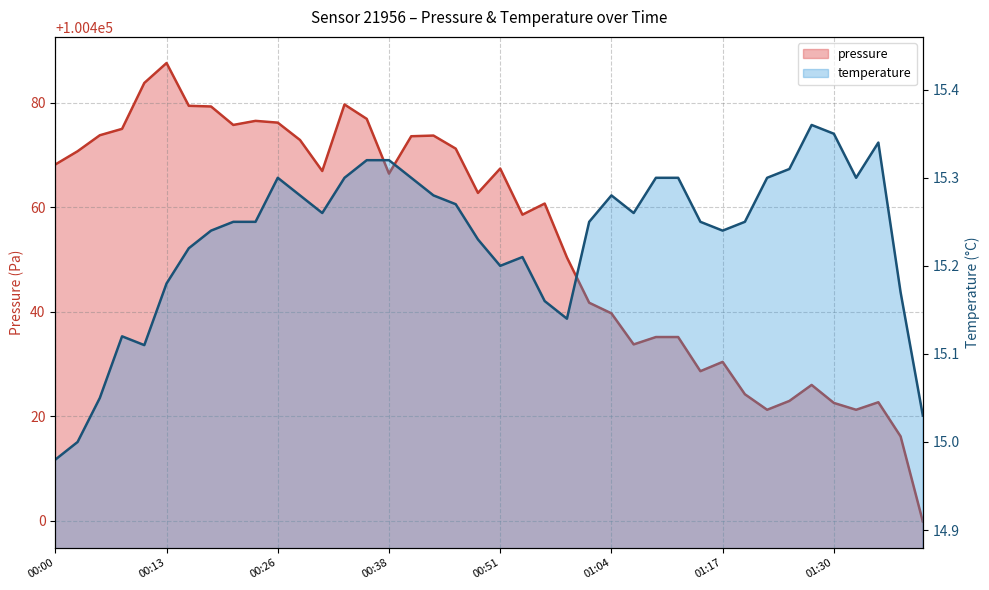

Does the chart have visible grid lines?

Yes